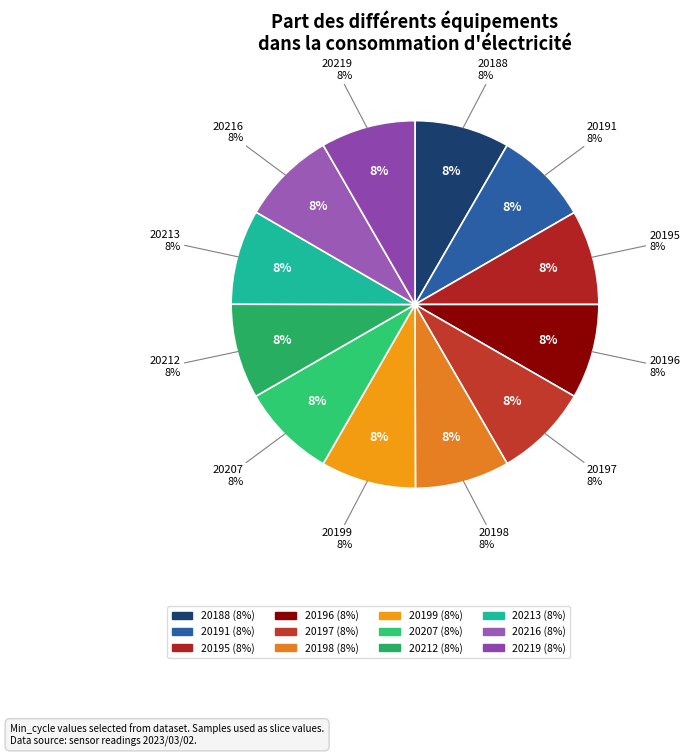

How many segments does this pie chart have?

12